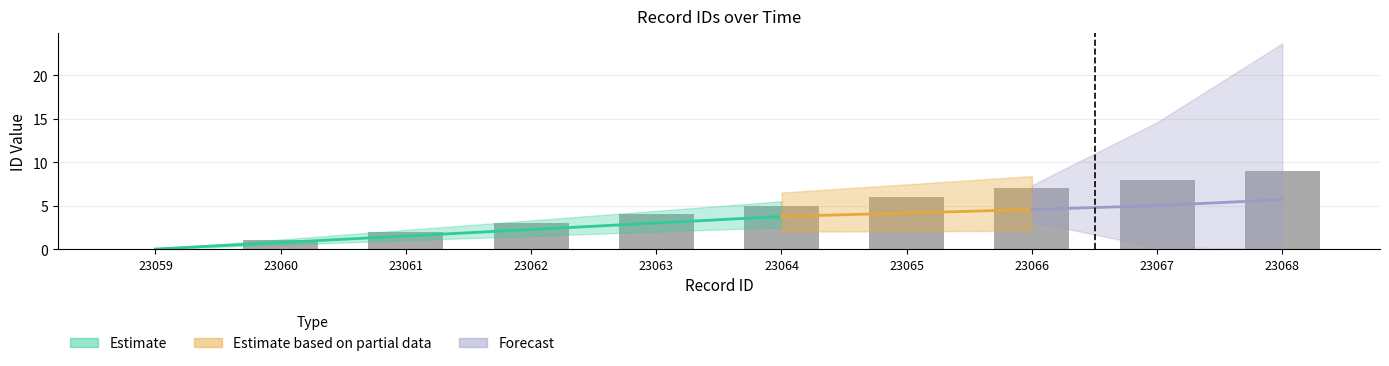

Which label corresponds to the largest value in the chart?

23068